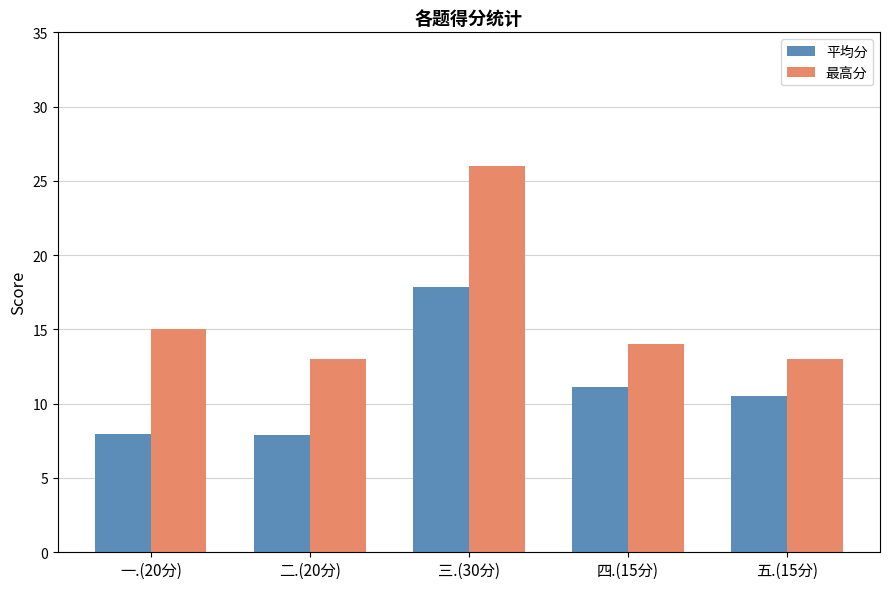

At which label is 最高分 closest to 19?

一.(20分)